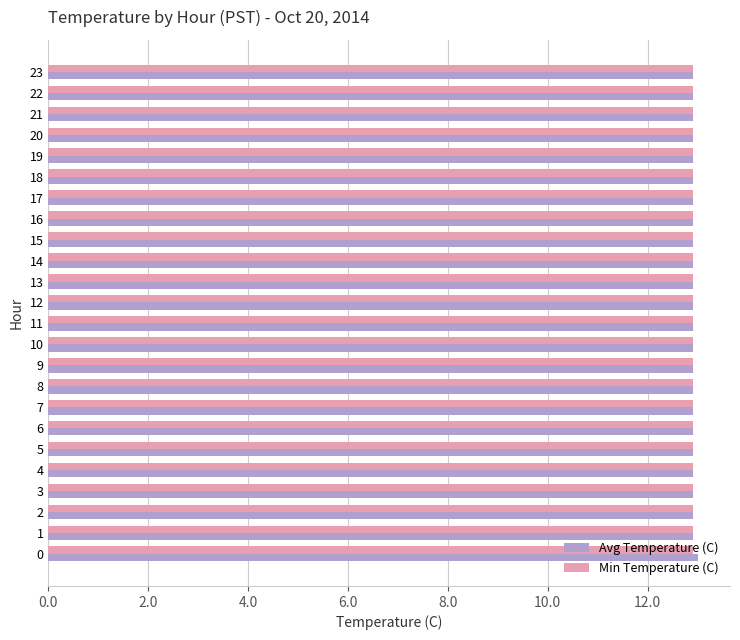

What is the sum of the Avg Temperature (C) values at 8 and 16?

25.8